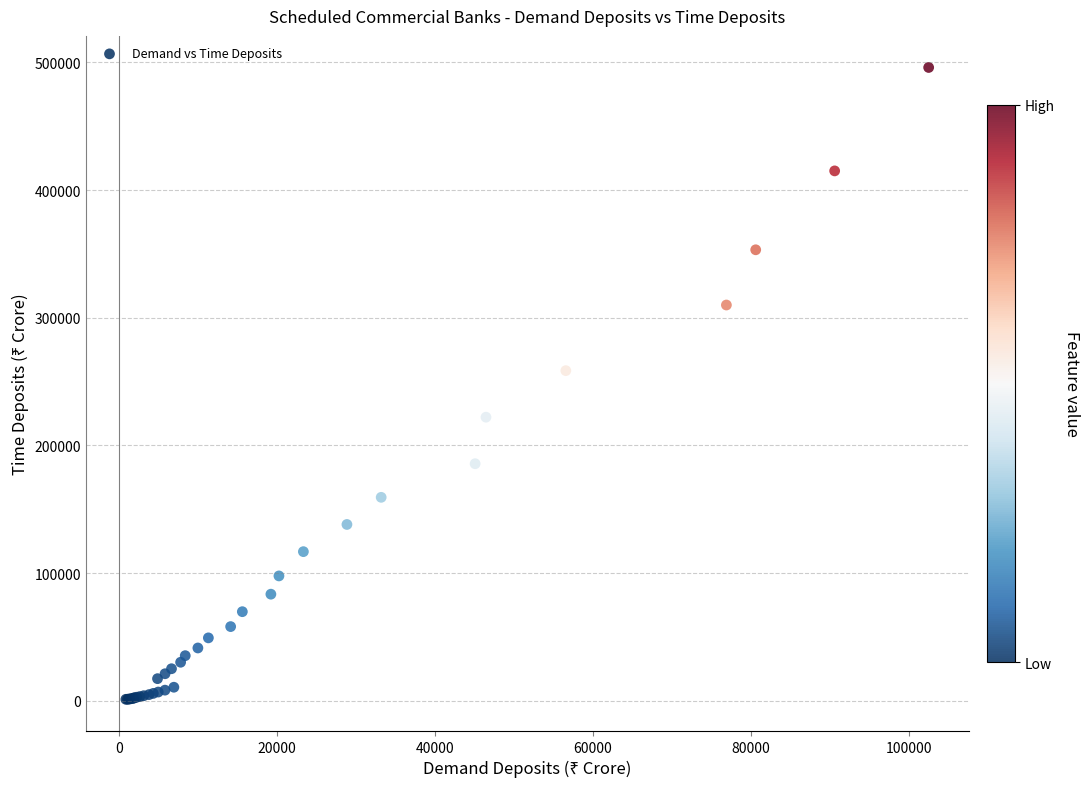

What Y value in the scatter plot is closest to 248573?

258560